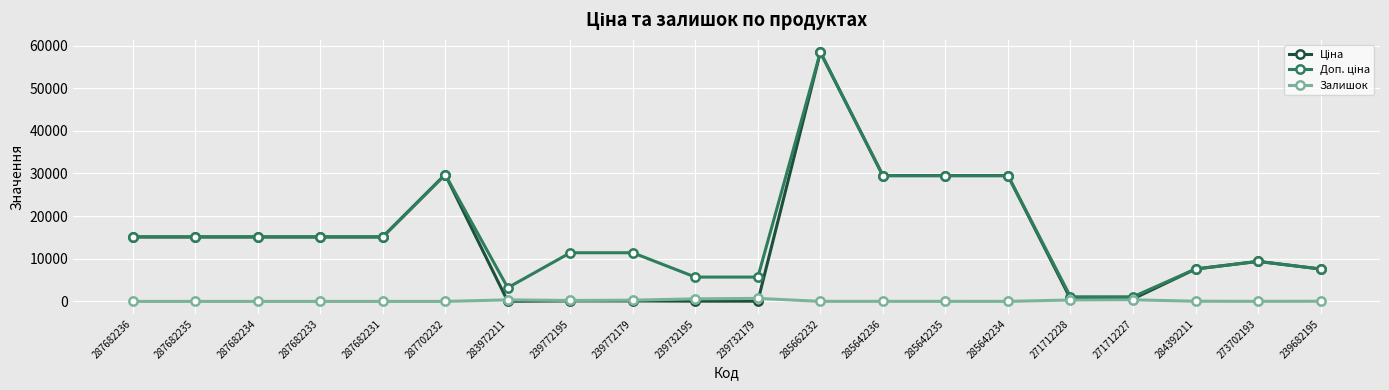

At which category does the chart reach its peak across all series?

285662232